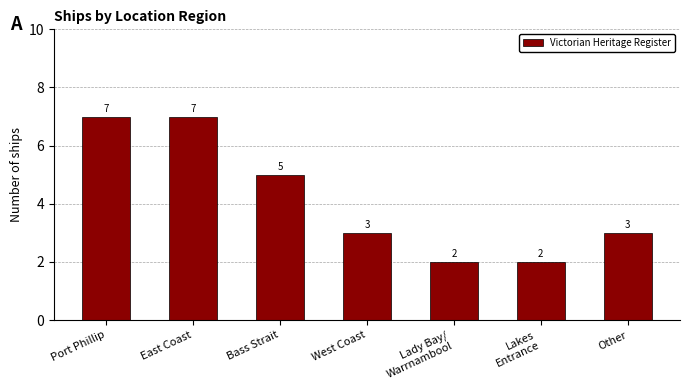

What is the maximum value shown in the chart?

7